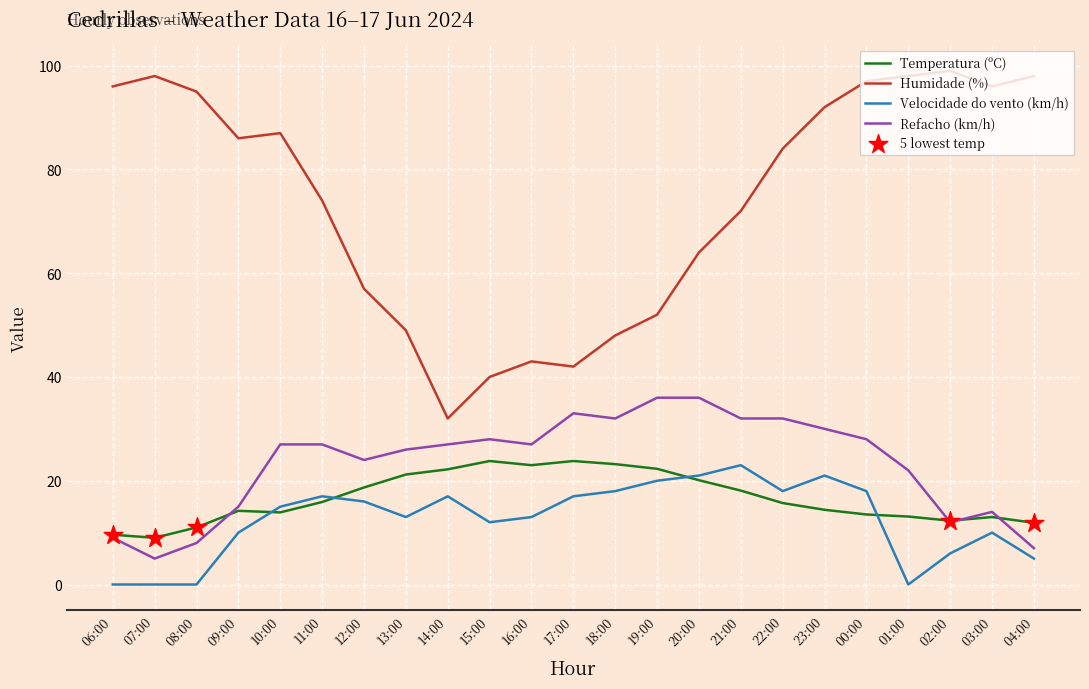

What is the spread (max minus min) of values at 14:00?

15.0